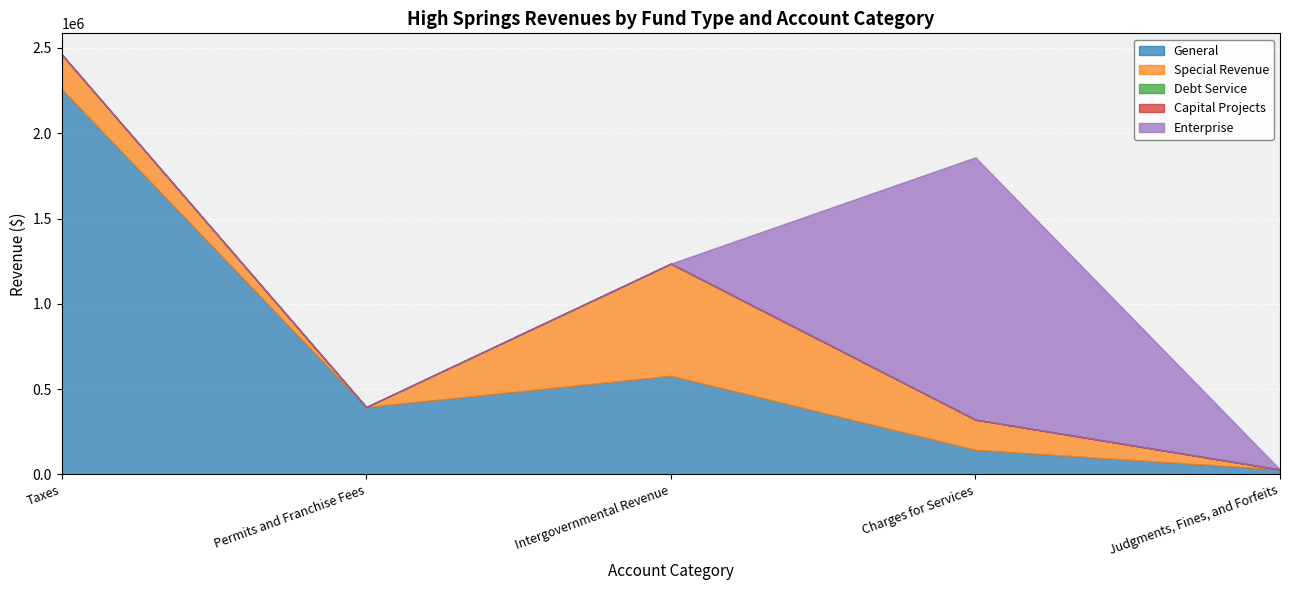

At Charges for Services, list the series in order from smallest to largest.

Debt Service, Capital Projects, General, Special Revenue, Enterprise